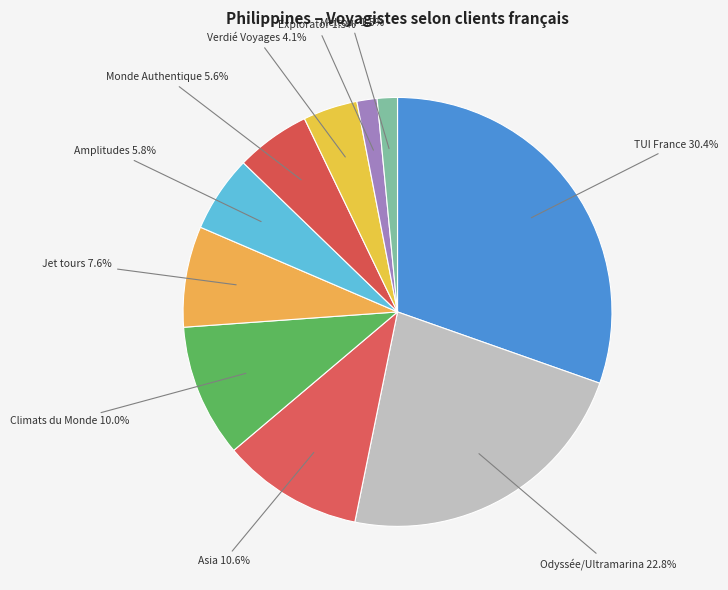

How many slices are in this pie chart?

10